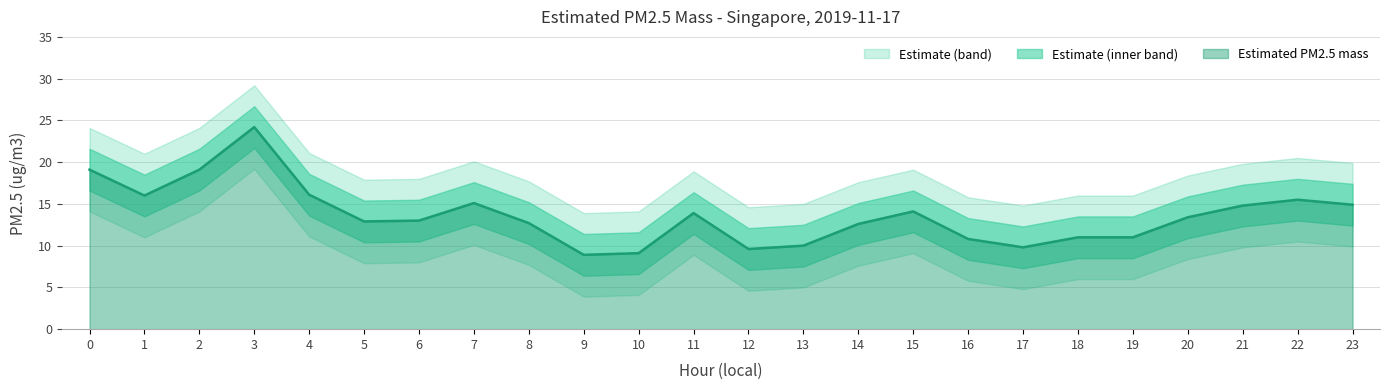

In Lower Band, how many points are lower than both neighbors (excluding endpoints)?

5